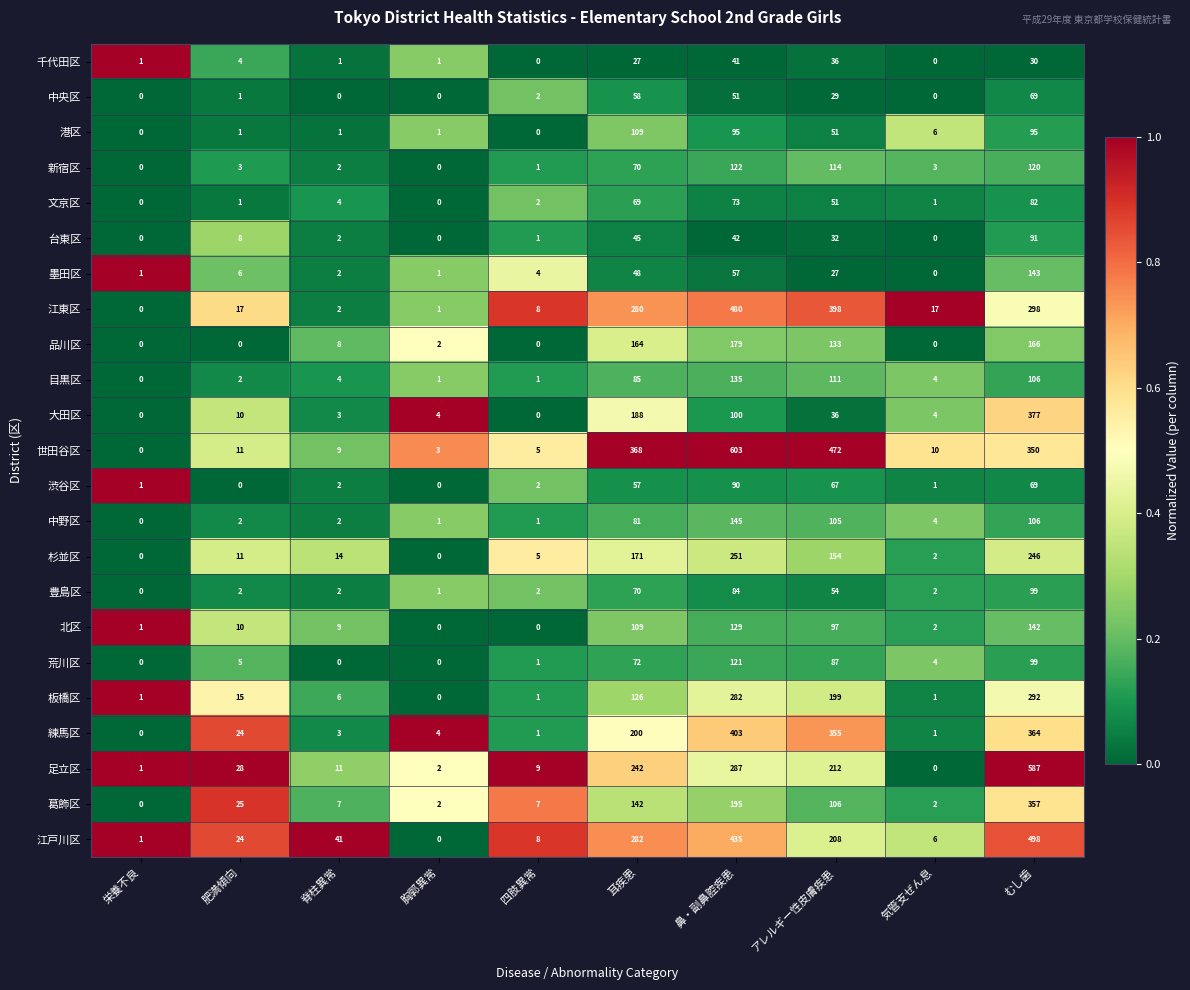

How many values in 渋谷区 are above zero?

8